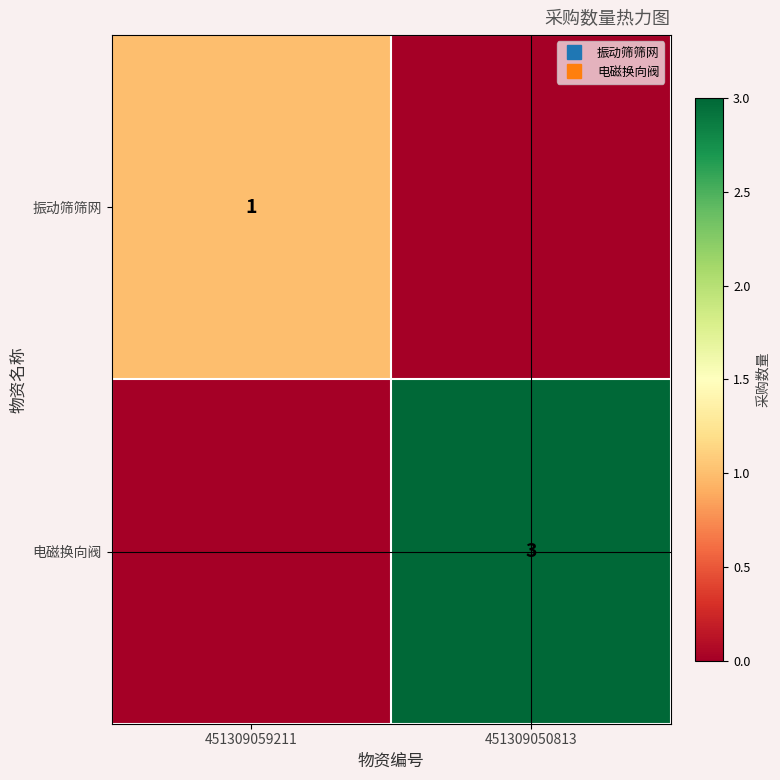

Rank the categories by 电磁换向阀 value from highest to lowest.

451309050813, 451309059211